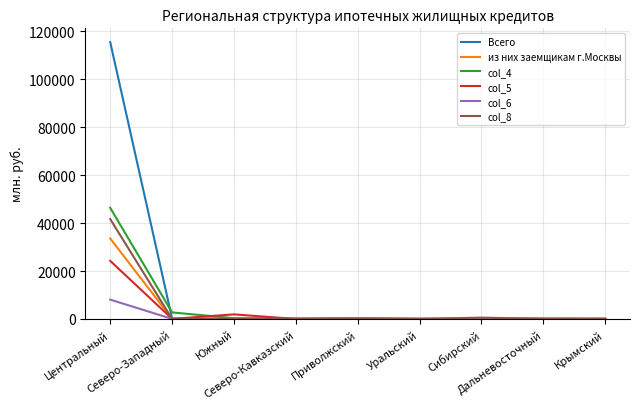

Which series has the largest total across all categories?

Всего